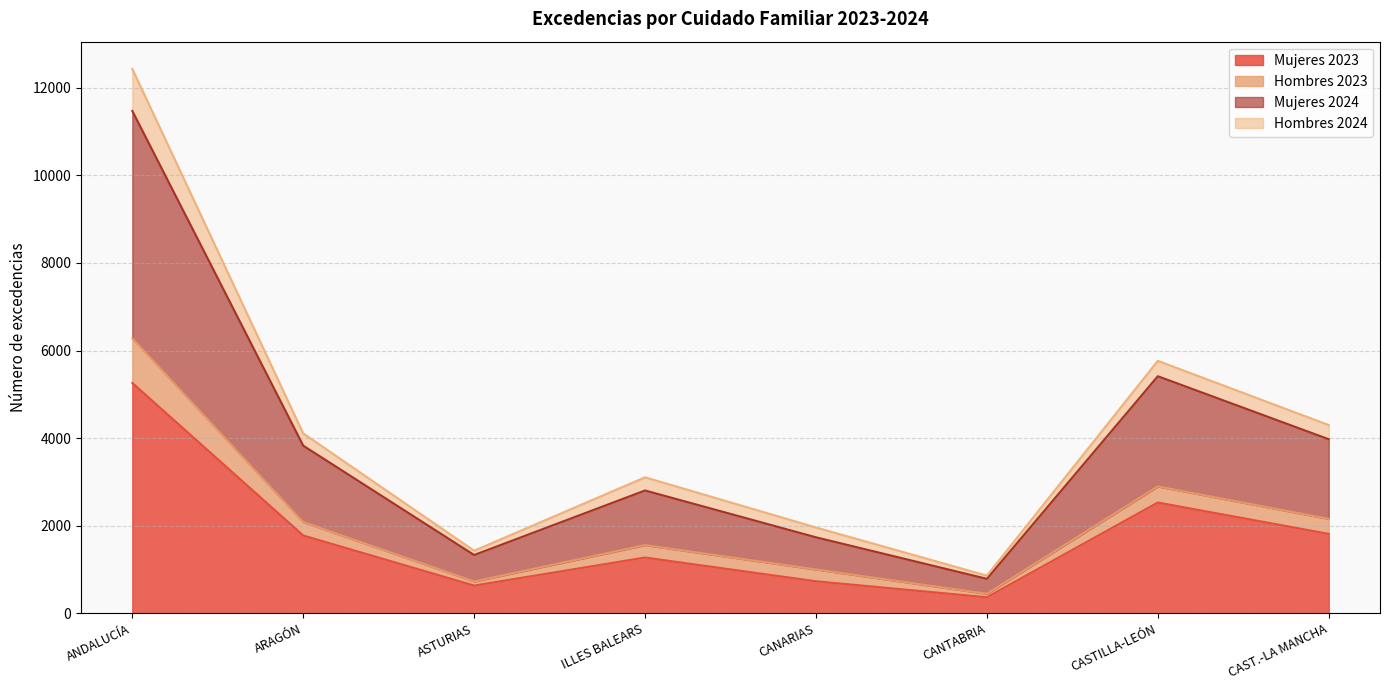

True or false: Hombres 2024 and Mujeres 2024 intersect in this chart.

False